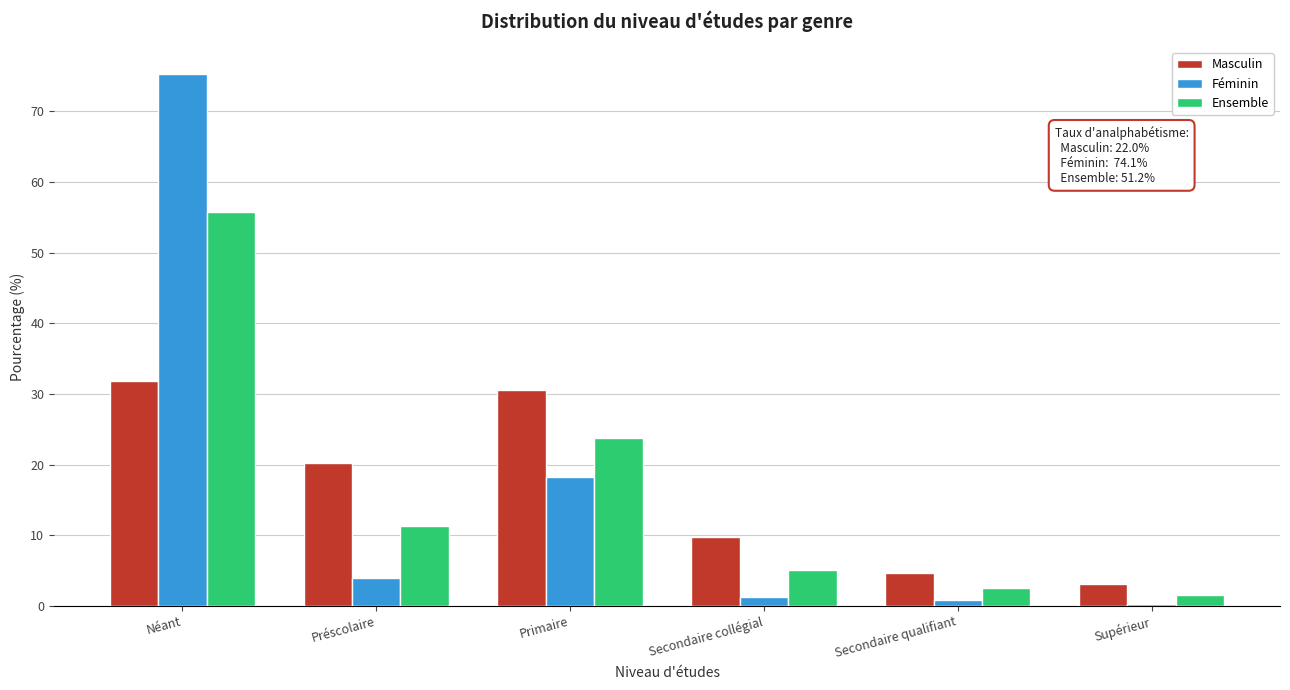

Reading right to left, transcribe all the data shown in this chart.

Masculin: Supérieur=3.1	Secondaire qualifiant=4.7	Secondaire collégial=9.7	Primaire=30.5	Préscolaire=20.2	Néant=31.8
Féminin: Supérieur=0.3	Secondaire qualifiant=0.8	Secondaire collégial=1.3	Primaire=18.3	Préscolaire=4.0	Néant=75.3
Ensemble: Supérieur=1.6	Secondaire qualifiant=2.5	Secondaire collégial=5.1	Primaire=23.8	Préscolaire=11.3	Néant=55.8